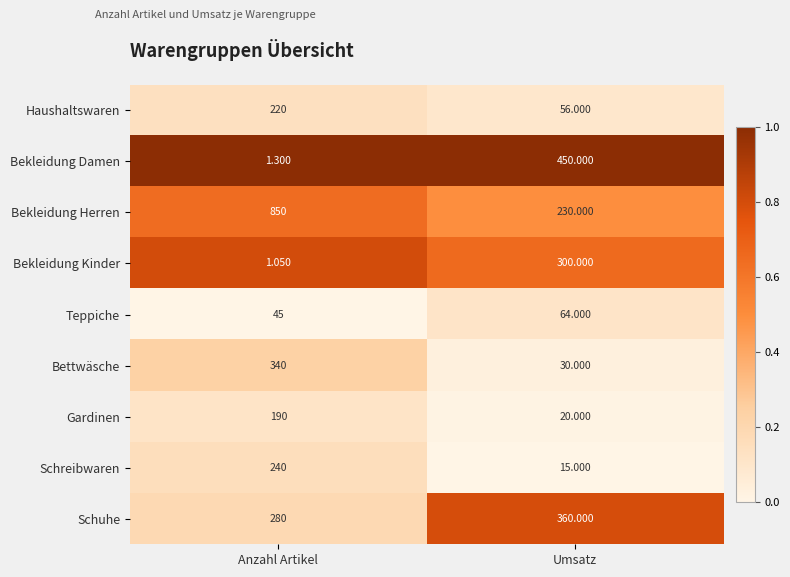

At which label is Schuhe closest to 320?

Anzahl Artikel